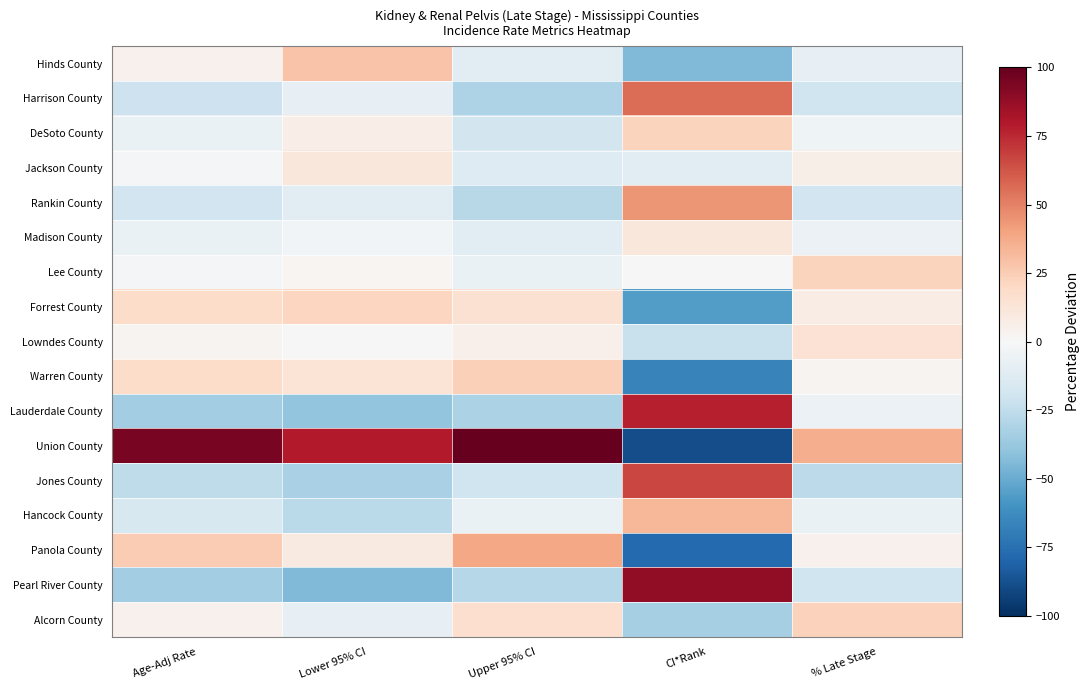

Which series has the largest total across all categories?

Union County